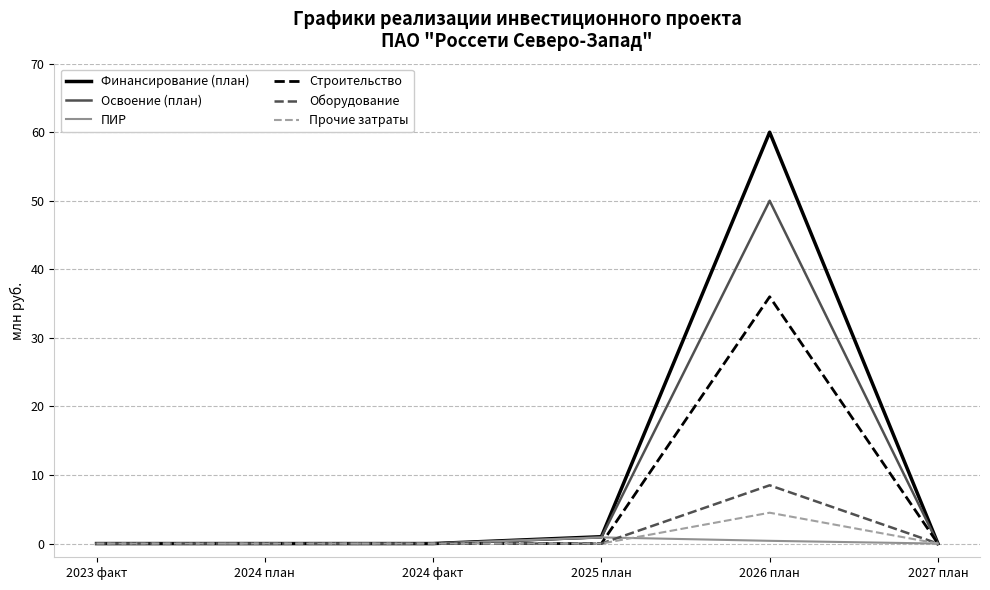

Reading right to left, list all the values displayed in this chart.

Финансирование (план): 2027 план=0.0	2026 план=60.0	2025 план=1.0	2024 факт=0.0	2024 план=0.0	2023 факт=0.0
Освоение (план): 2027 план=0.0	2026 план=50.0	2025 план=0.9	2024 факт=0.0	2024 план=0.0	2023 факт=0.0
ПИР: 2027 план=0.0	2026 план=0.4	2025 план=0.9	2024 факт=0.0	2024 план=0.0	2023 факт=0.0
Строительство: 2027 план=0.0	2026 план=36.0	2025 план=0.0	2024 факт=0.0	2024 план=0.0	2023 факт=0.0
Оборудование: 2027 план=0.0	2026 план=8.5	2025 план=0.0	2024 факт=0.0	2024 план=0.0	2023 факт=0.0
Прочие затраты: 2027 план=0.0	2026 план=4.5	2025 план=0.0	2024 факт=0.0	2024 план=0.0	2023 факт=0.0